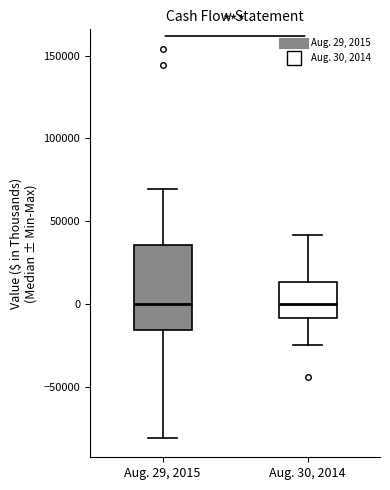

Where does the lower whisker of the box for Aug. 29, 2015 end on the y-axis? The values are not printed on the chart, so give them approximately, as read against the axis.

-80000